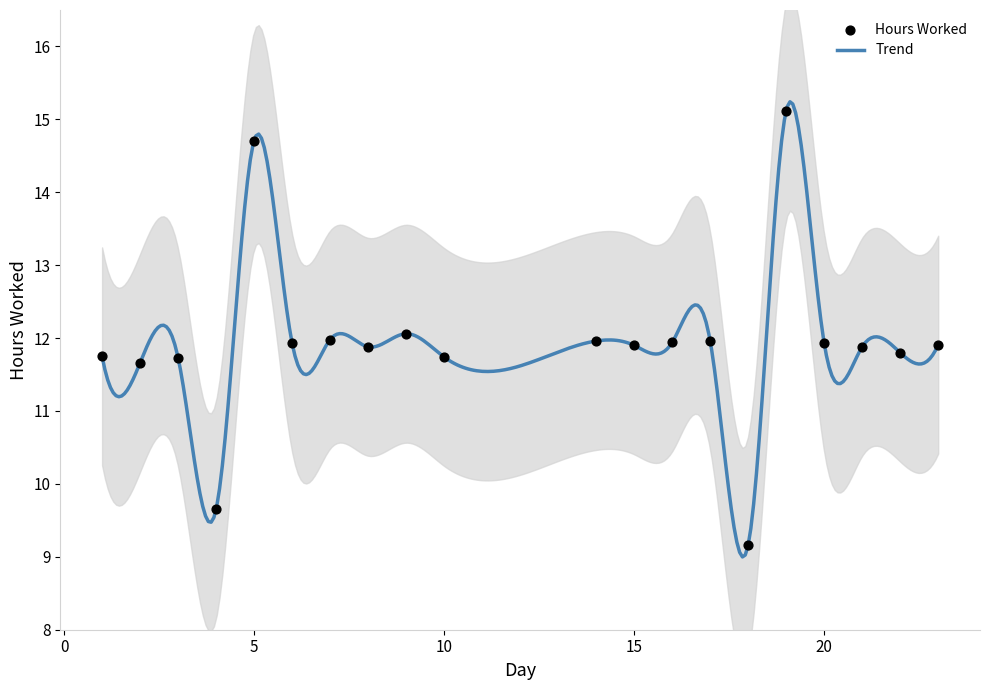

Which has a higher value, 5 or 4?

5